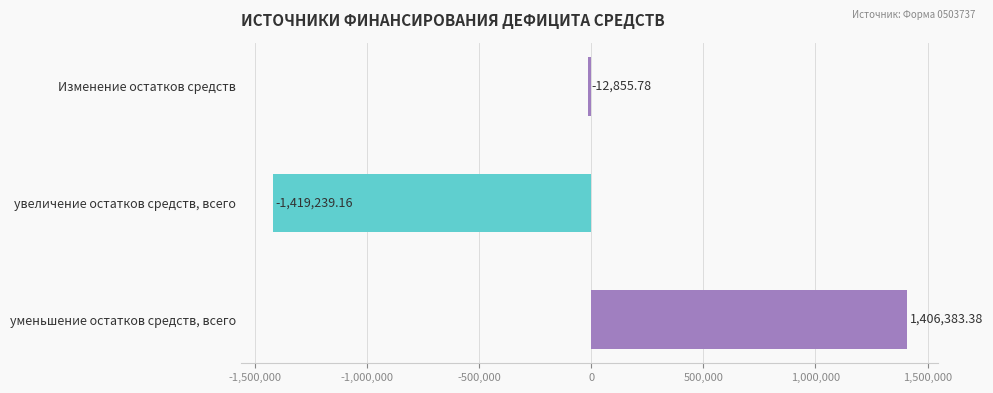

At which category does the chart reach its peak across all series?

уменьшение остатков средств, всего